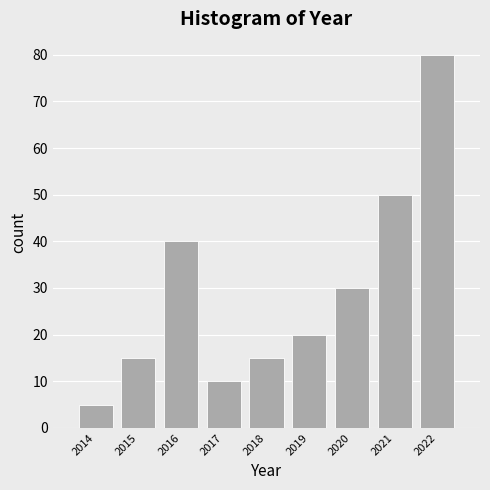

How tall is the bar that spans 2017.5 to 2018.5 on the x-axis? The values are not printed on the chart, so give them approximately, as read against the axis.

15